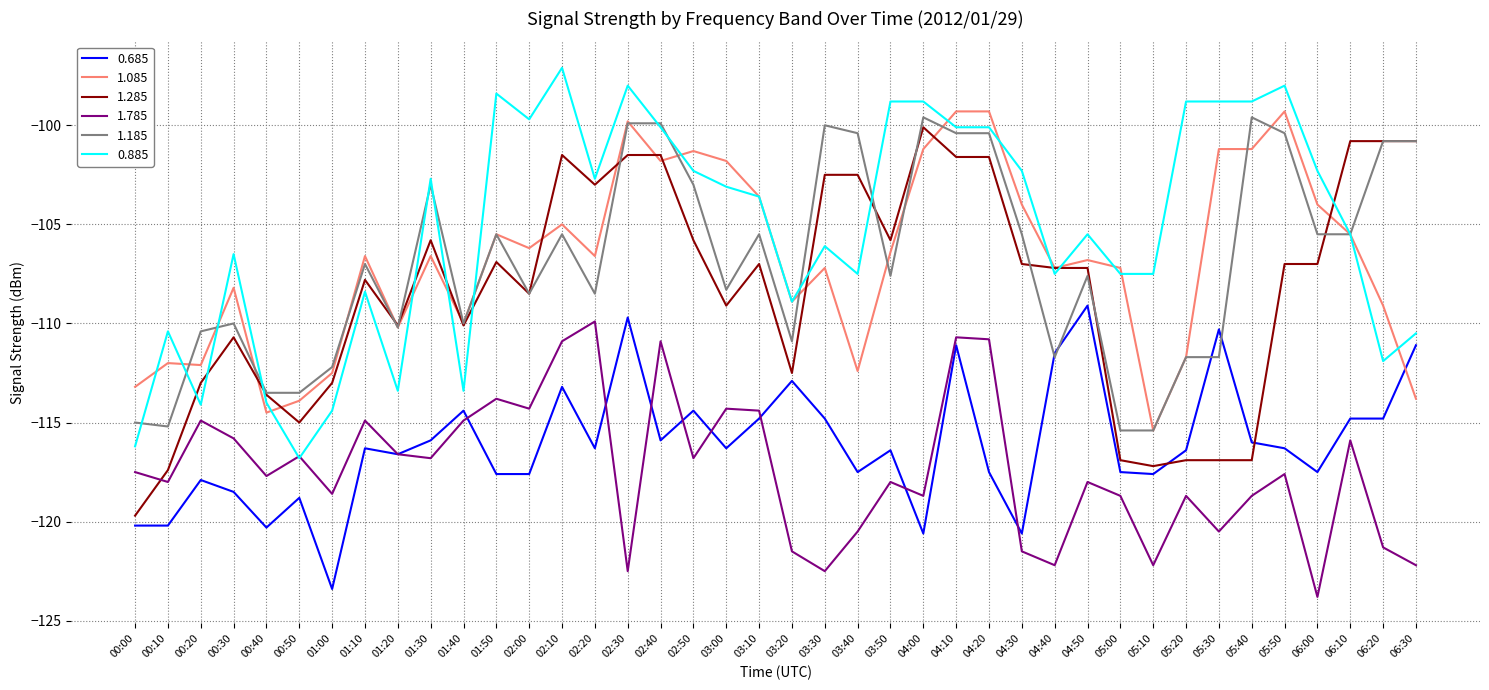

The 1.185 series shows -105.5 at 06:00. True or false?

True